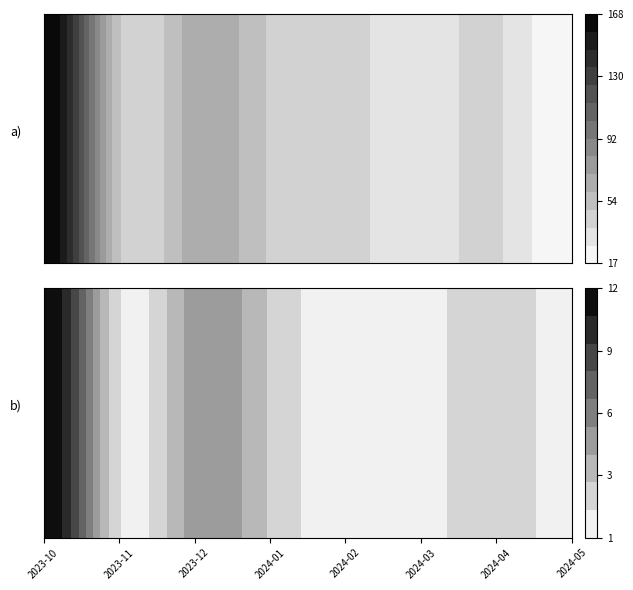

Reading left to right, what are all the values shown in this chart?

2023-10: 0=168	1=12
2023-11: 0=51	1=2
2023-12: 0=66	1=5
2024-01: 0=48	1=3
2024-02: 0=42	1=1
2024-03: 0=33	1=1
2024-04: 0=40	1=3
2024-05: 0=17	1=1